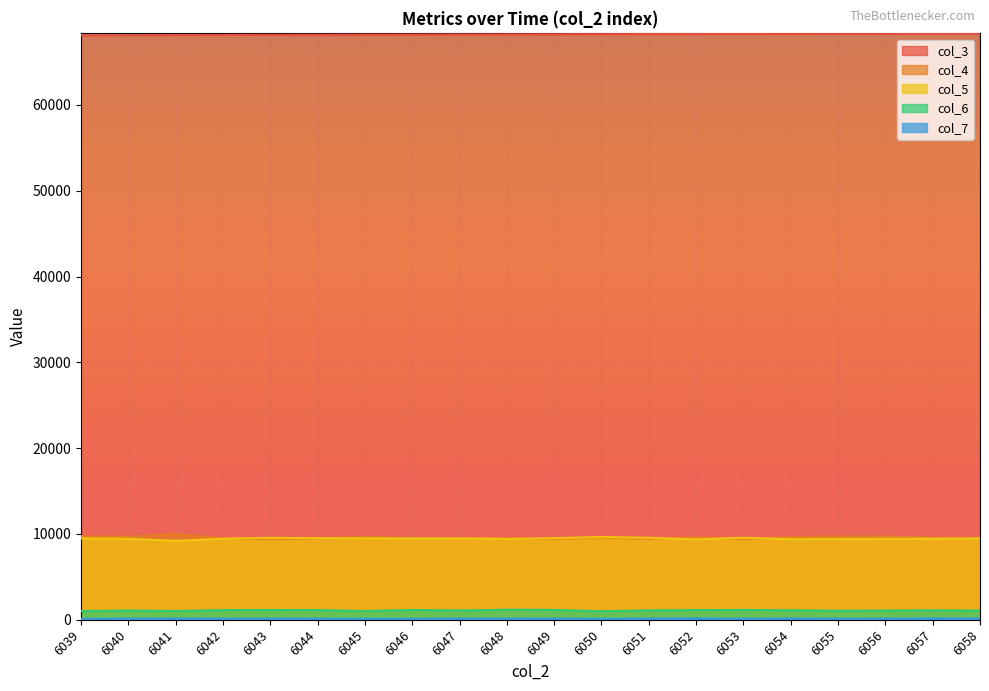

What is the maximum value for col_6?

1161